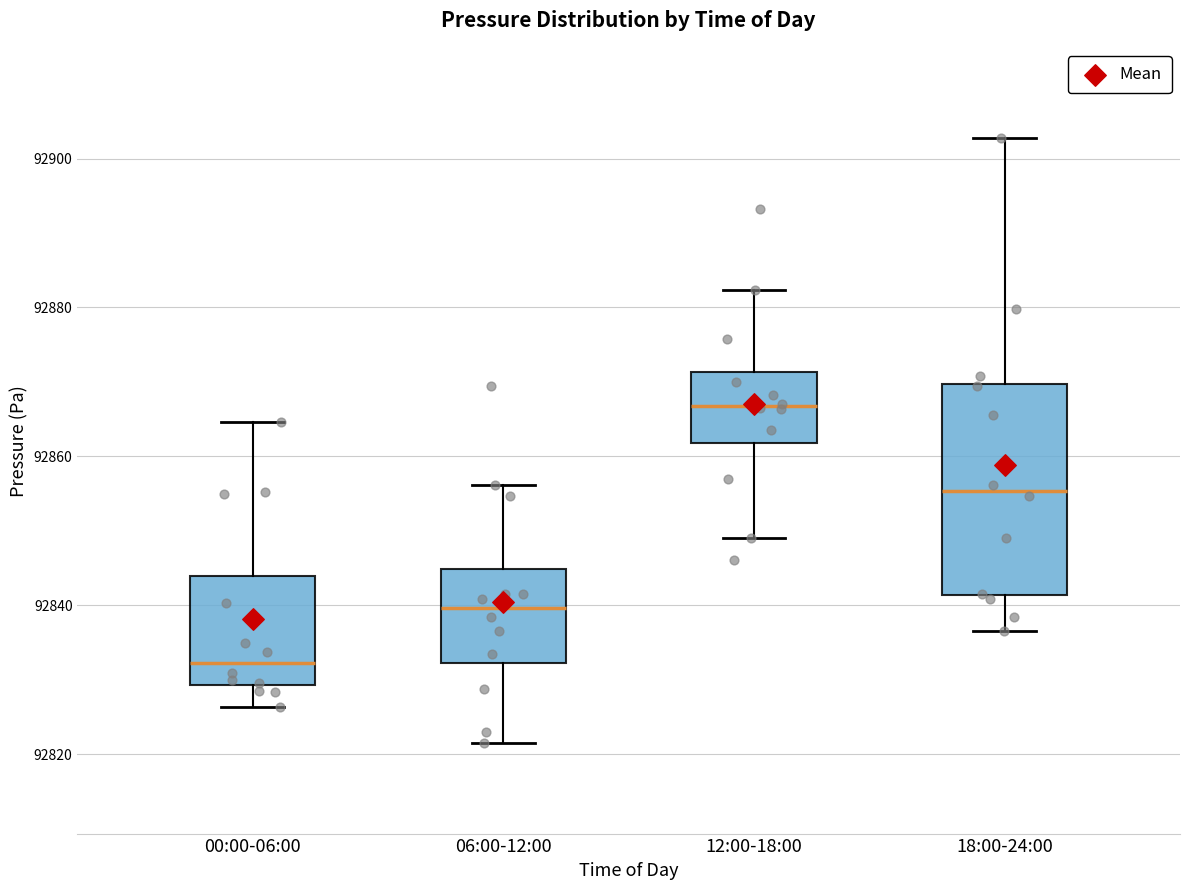

Which box's median line is the highest?

12:00-18:00